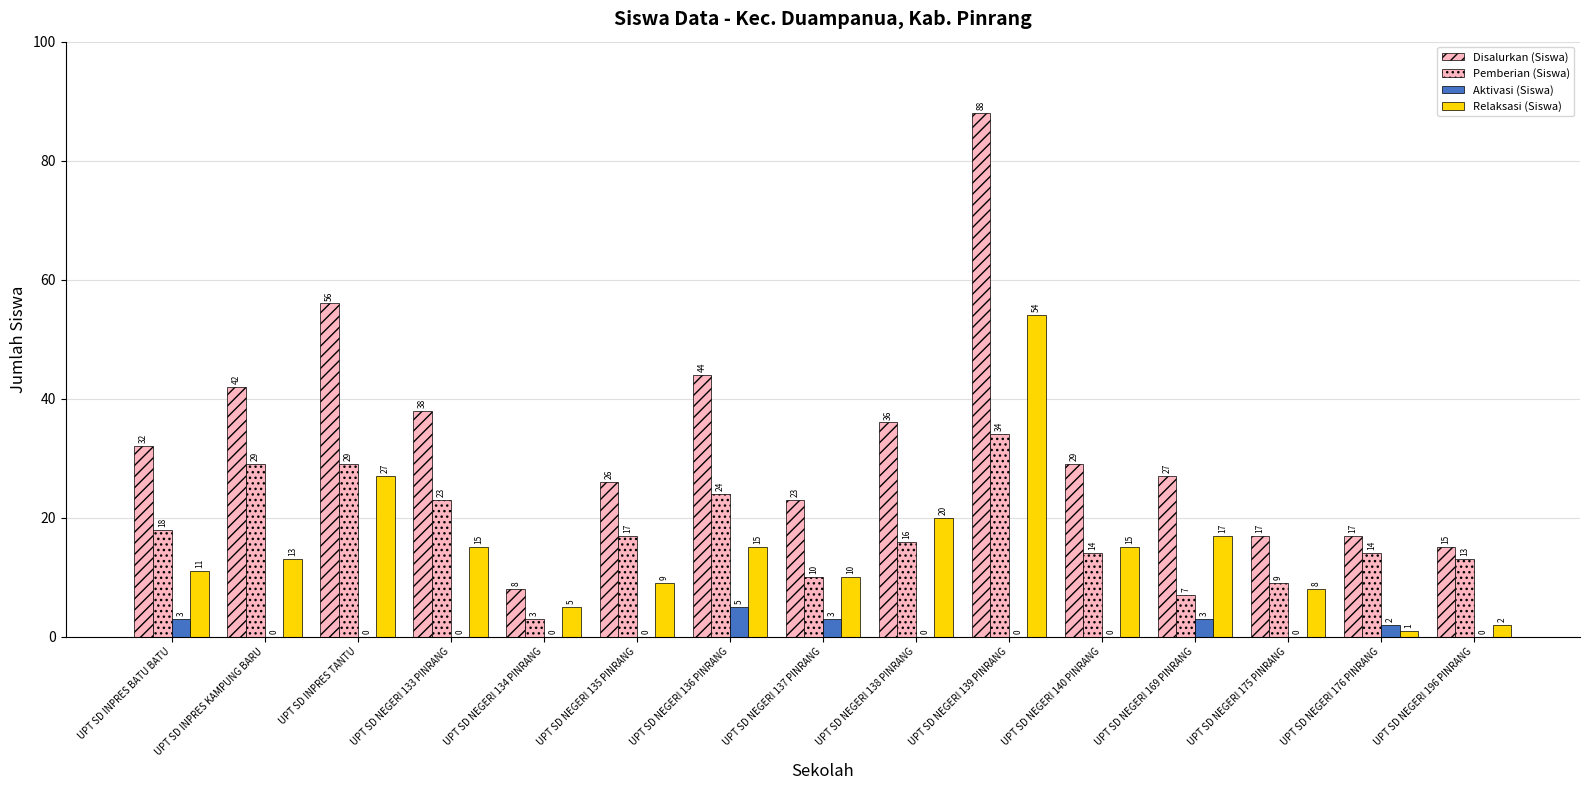

Which series has the largest range (max minus min)?

Disalurkan (Siswa)